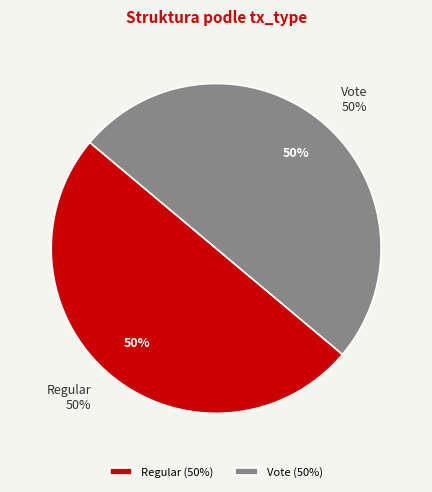

What percentage do Regular and Vote together represent?

100.0%